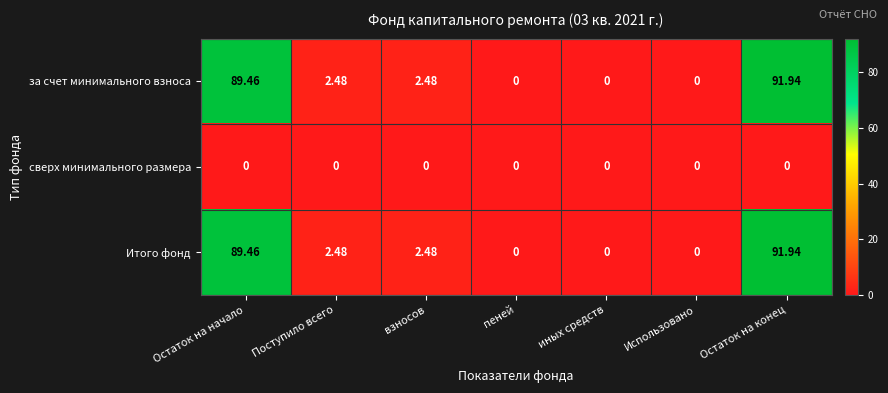

At which label does за счет минимального взноса first exceed 2?

Остаток на начало